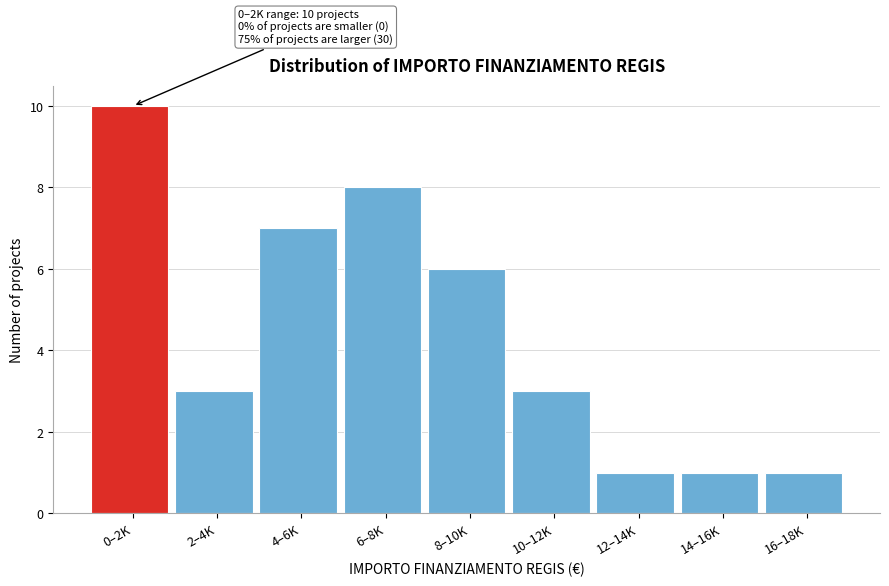

Reading left to right, list all the values displayed in this chart.

0–2K=10	2–4K=3	4–6K=7	6–8K=8	8–10K=6	10–12K=3	12–14K=1	14–16K=1	16–18K=1